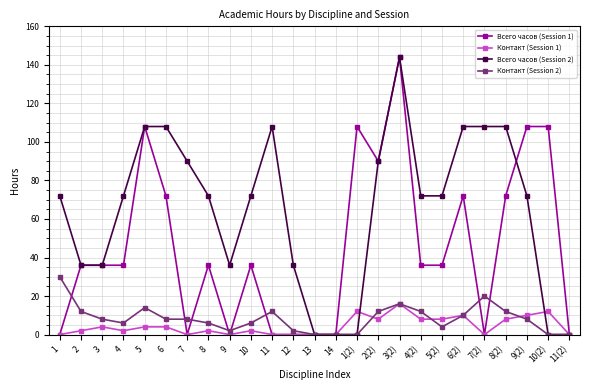

True or false: Всего часов (Session 2) has more than 1 points higher than both neighbors.

True